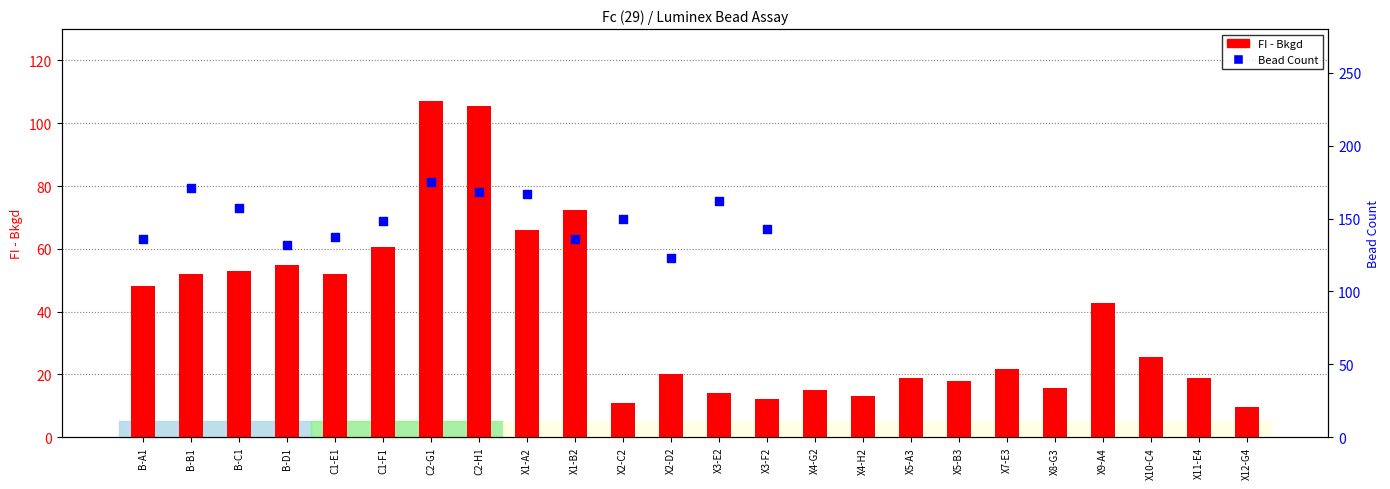

At how many categories does at least one series exceed 30?

15